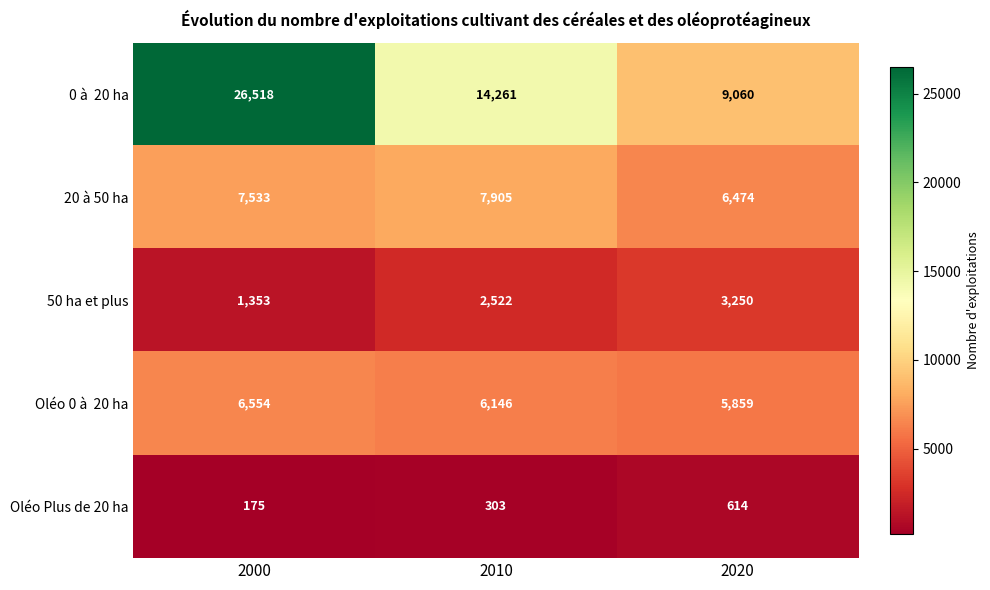

Is it true that Oléo Plus de 20 ha equals 303 at 2010?

True